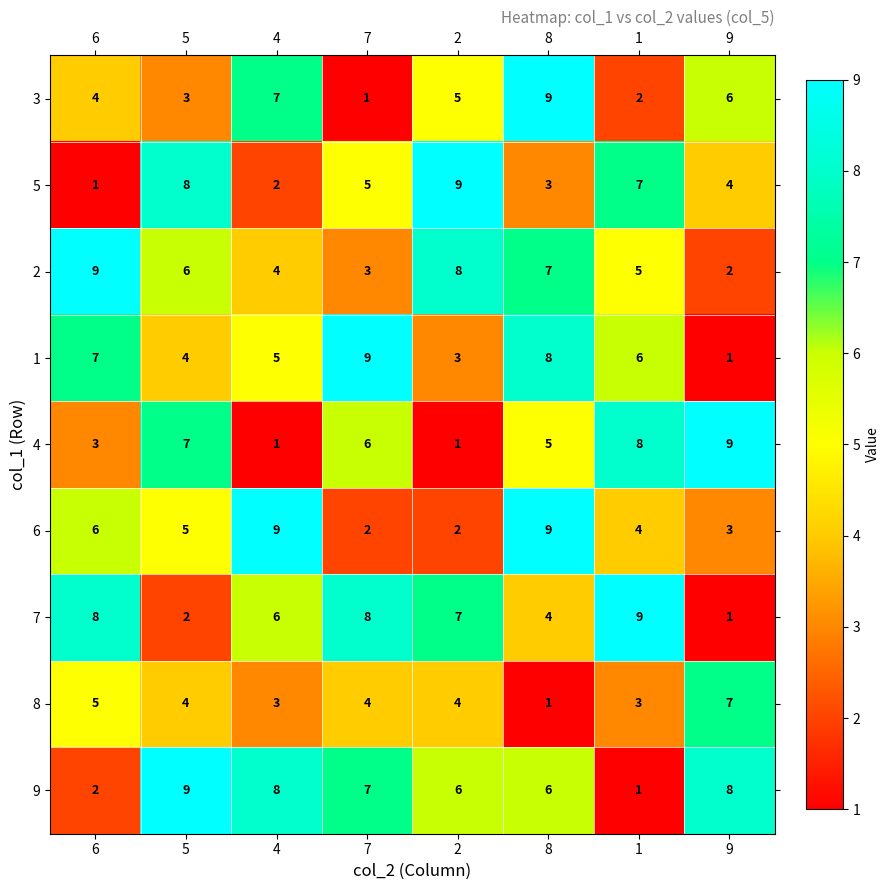

How many 9 values are between 6 and 8?

5